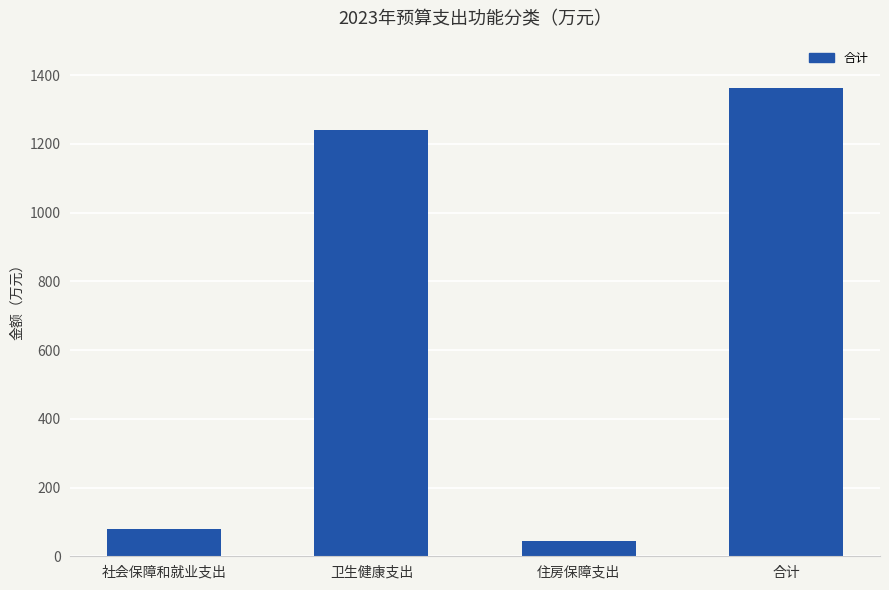

True or false: the data shows 1976.1 at 合计.

False